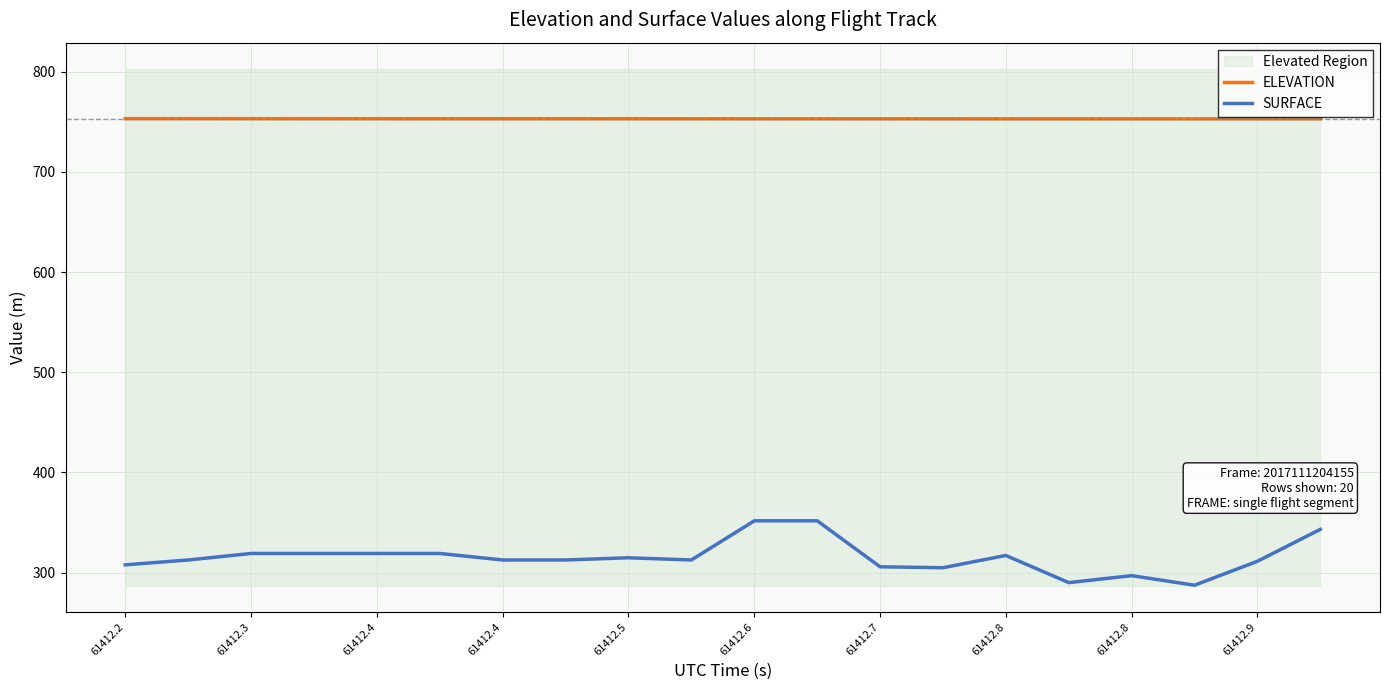

List the series in order of their overall mean, highest first.

ELEVATION, SURFACE